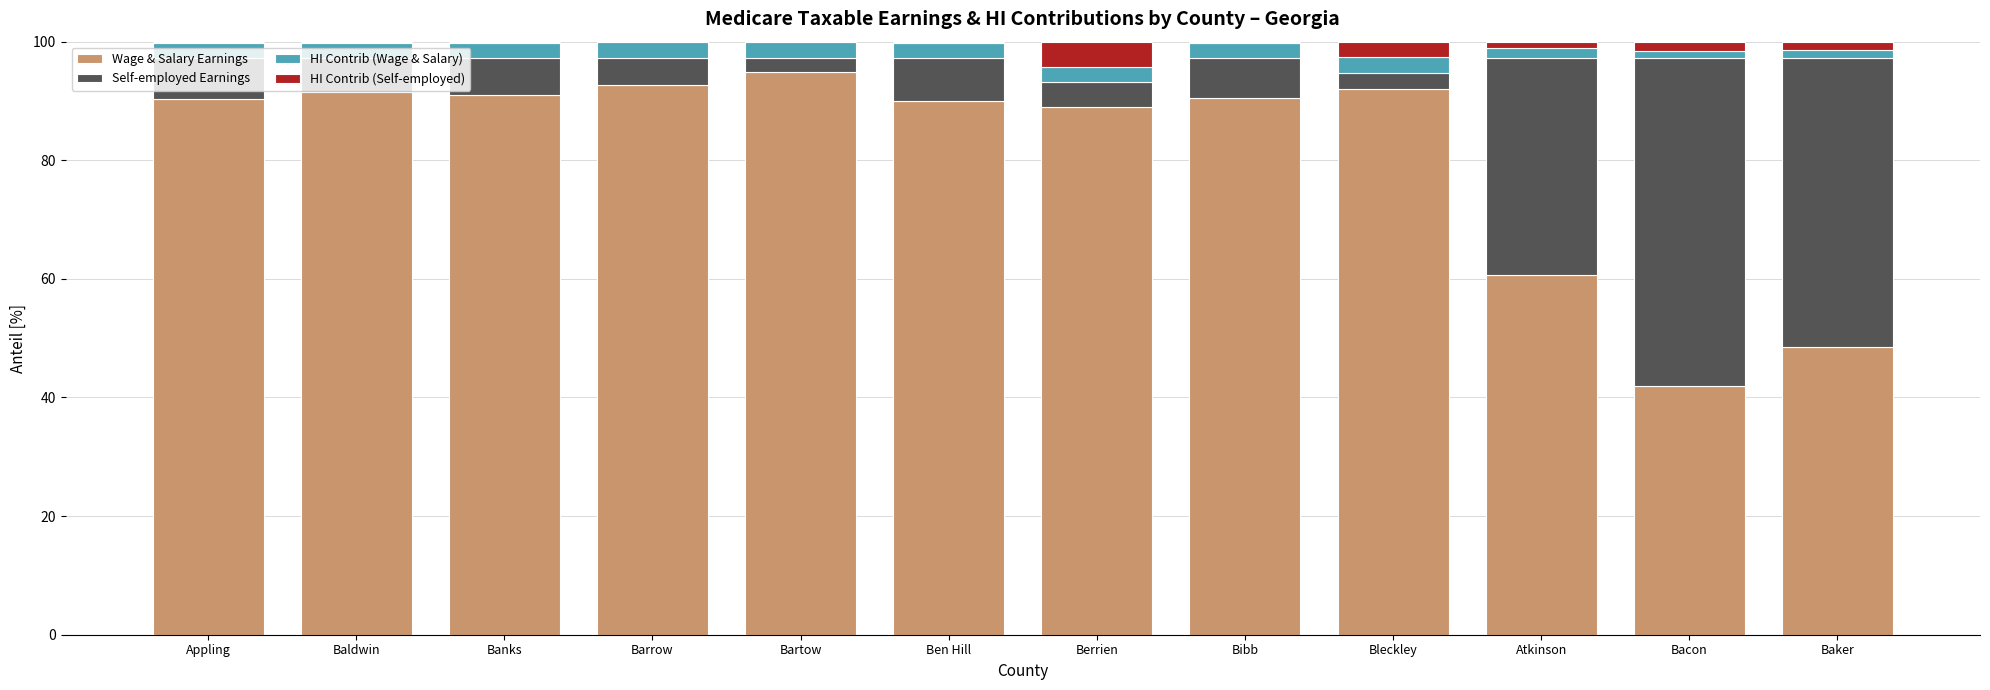

Which category has the highest value in the Wage & Salary Earnings series?

Bartow